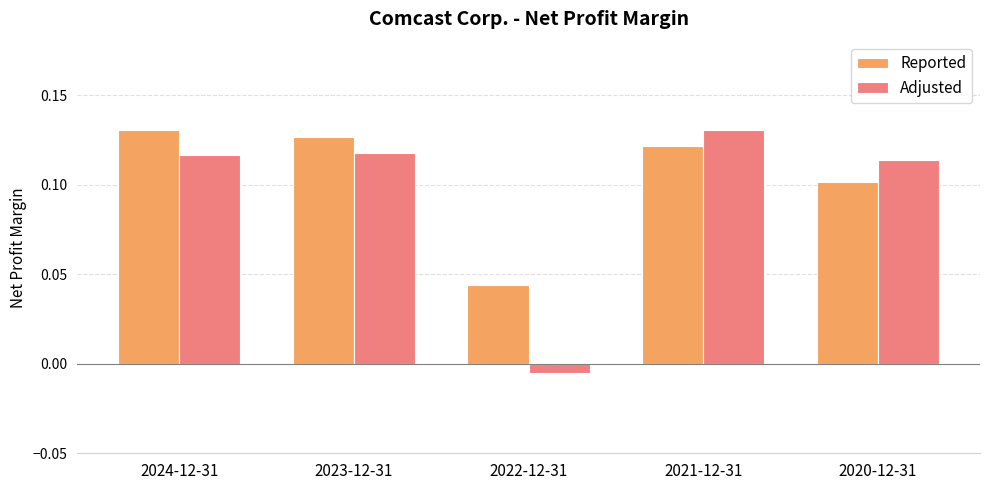

The value of Adjusted at 2020-12-31 is 0.1. True or false?

True